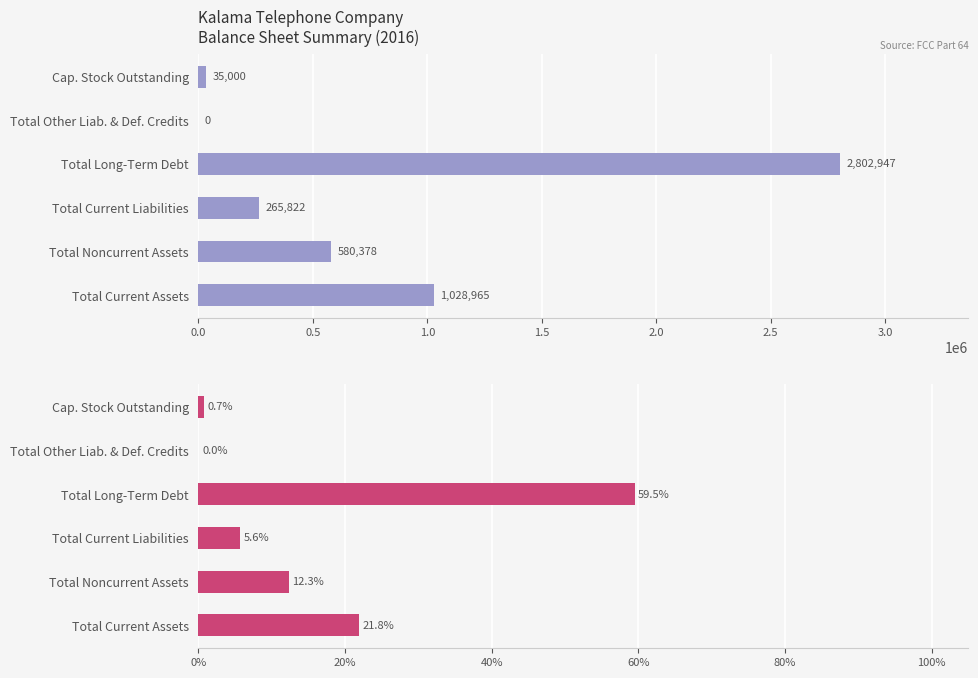

Is the value of Adj. Balance End of Year at Total Noncurrent Assets greater than the value of % of Total at Total Current Assets?

Yes